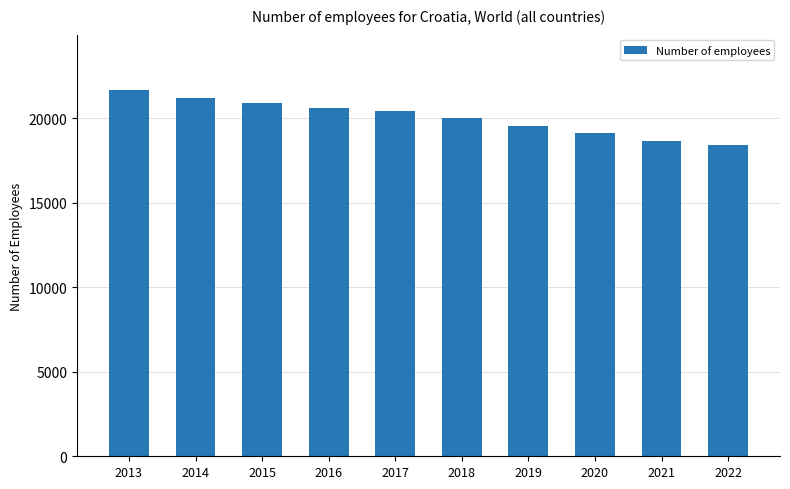

Are the bars grouped side by side (vs. stacked)?

No